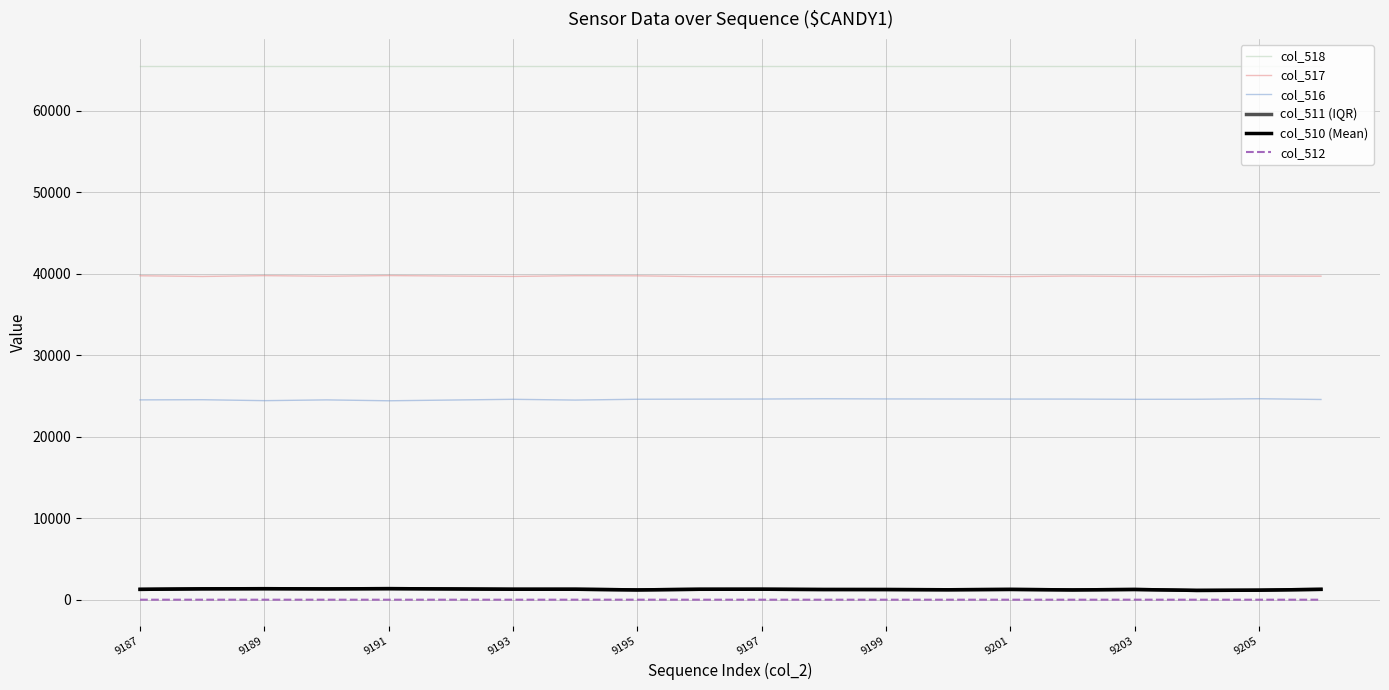

True or false: col_511 (IQR) has more than 0 interior local peaks.

True